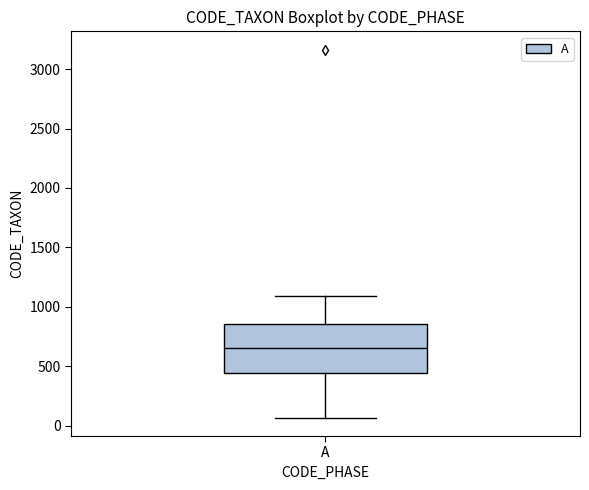

Where is the lower edge of the box for A on the y-axis? The values are not printed on the chart, so give them approximately, as read against the axis.

450